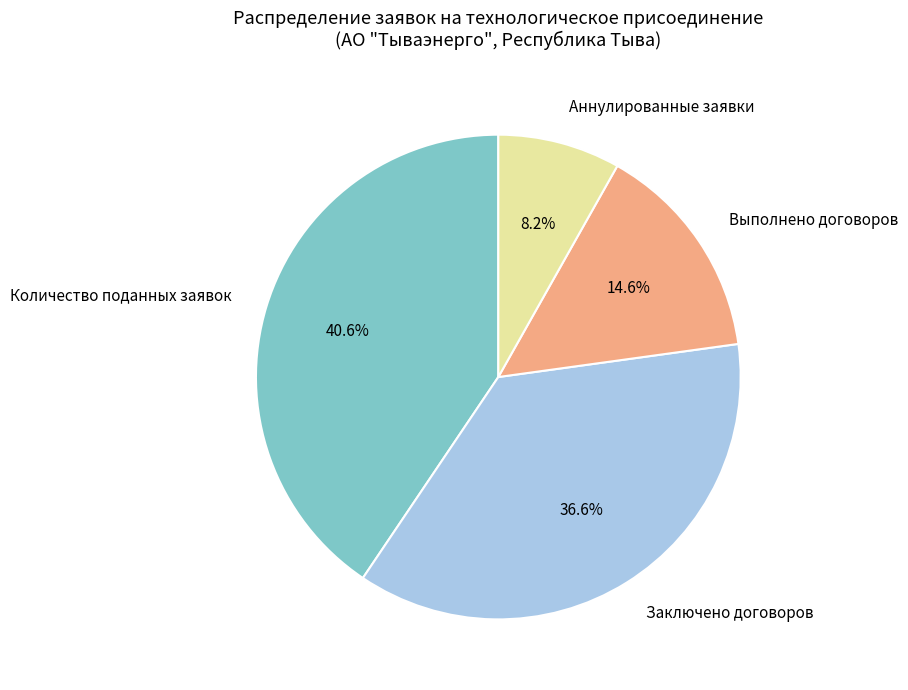

What percentage is the Заключено договоров slice, to the nearest percent?

37%